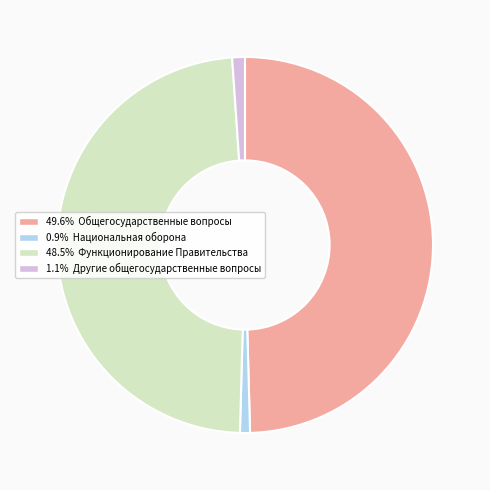

Is there a majority slice in this chart?

No